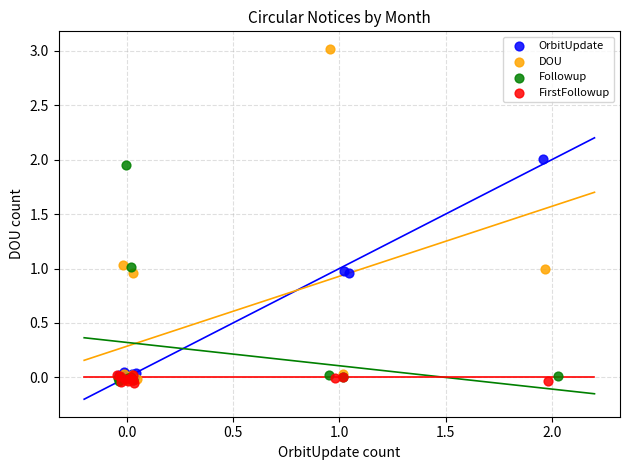

Which series has the largest Y range (max minus min)?

DOU